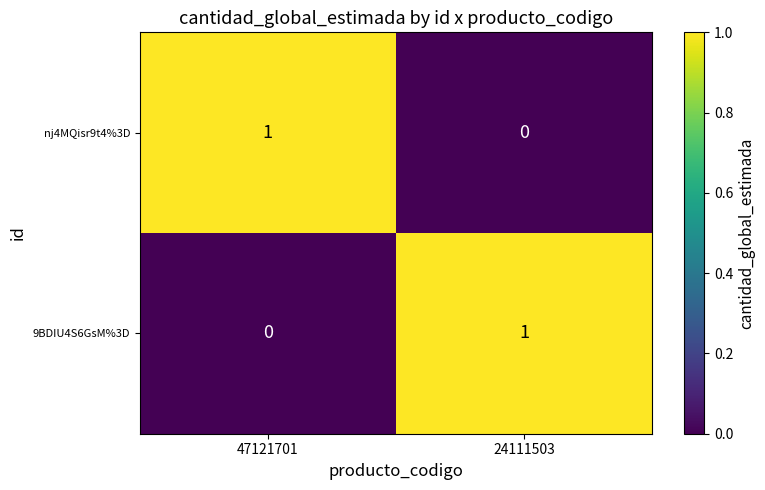

At 47121701, list the series in order from largest to smallest.

nj4MQisr9t4%3D, 9BDIU4S6GsM%3D